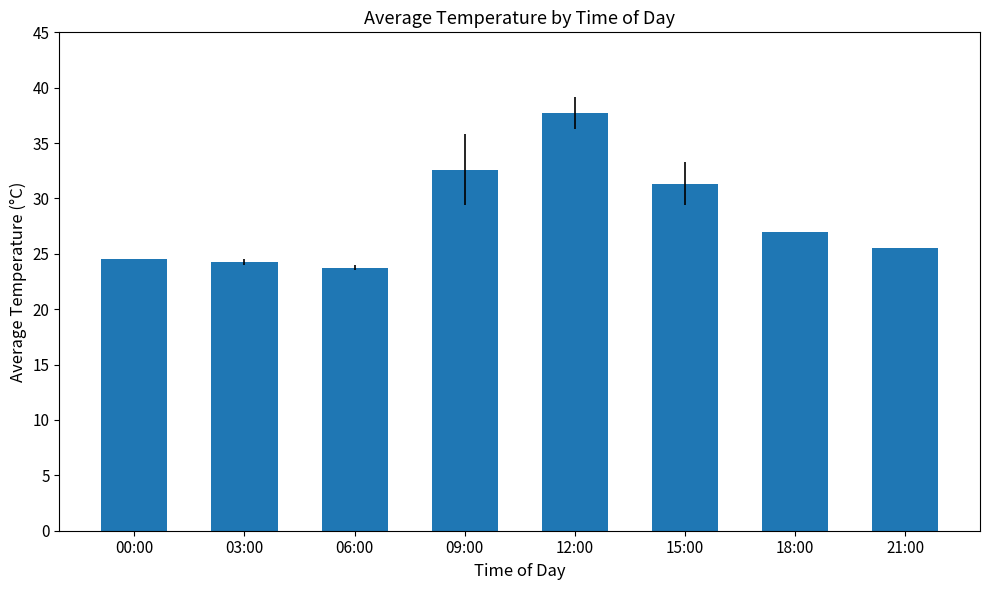

What is the difference between the values at 00:00 and 09:00?

8.1